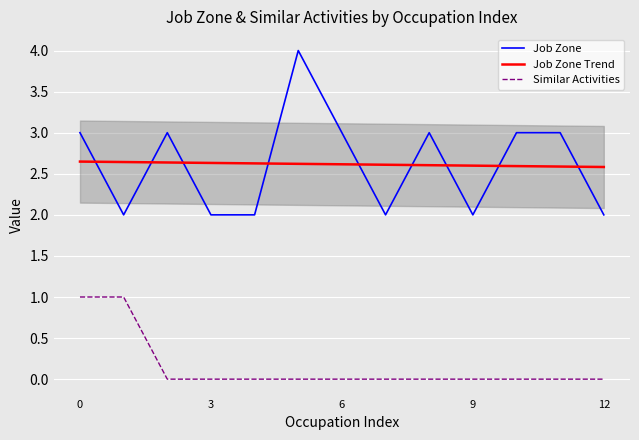

The value of Job Zone at 6 is 3. True or false?

True